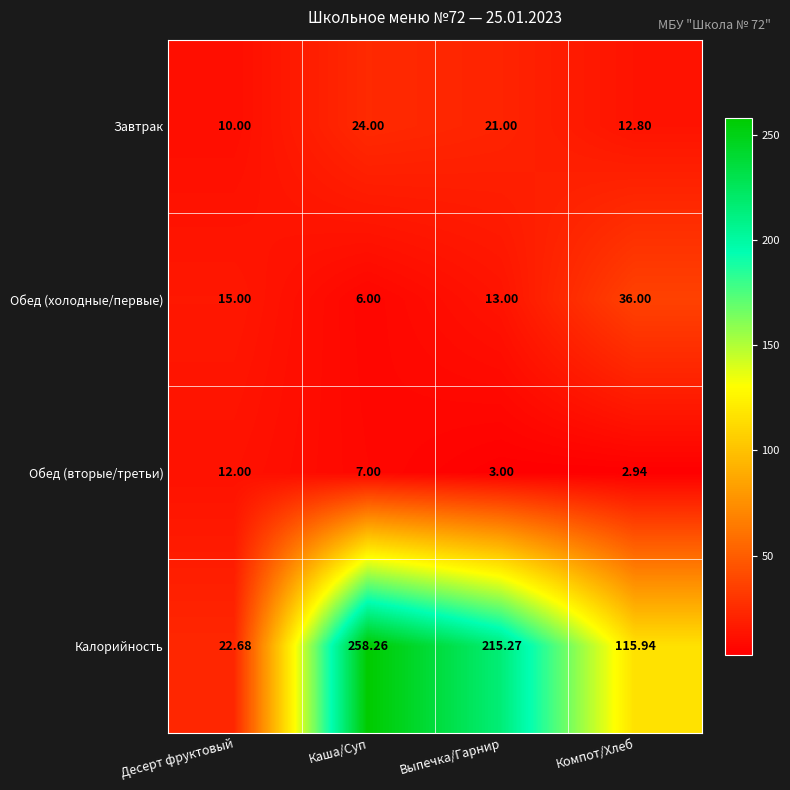

At which label is Обед (вторые/третьи) closest to 7?

Каша/Суп